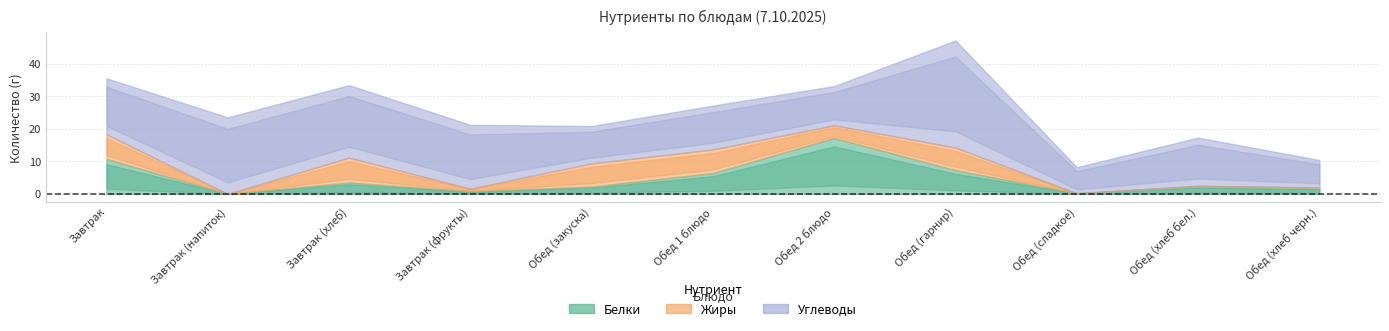

Which has a higher value, Обед 1 блюдо or Обед (закуска)?

Обед 1 блюдо